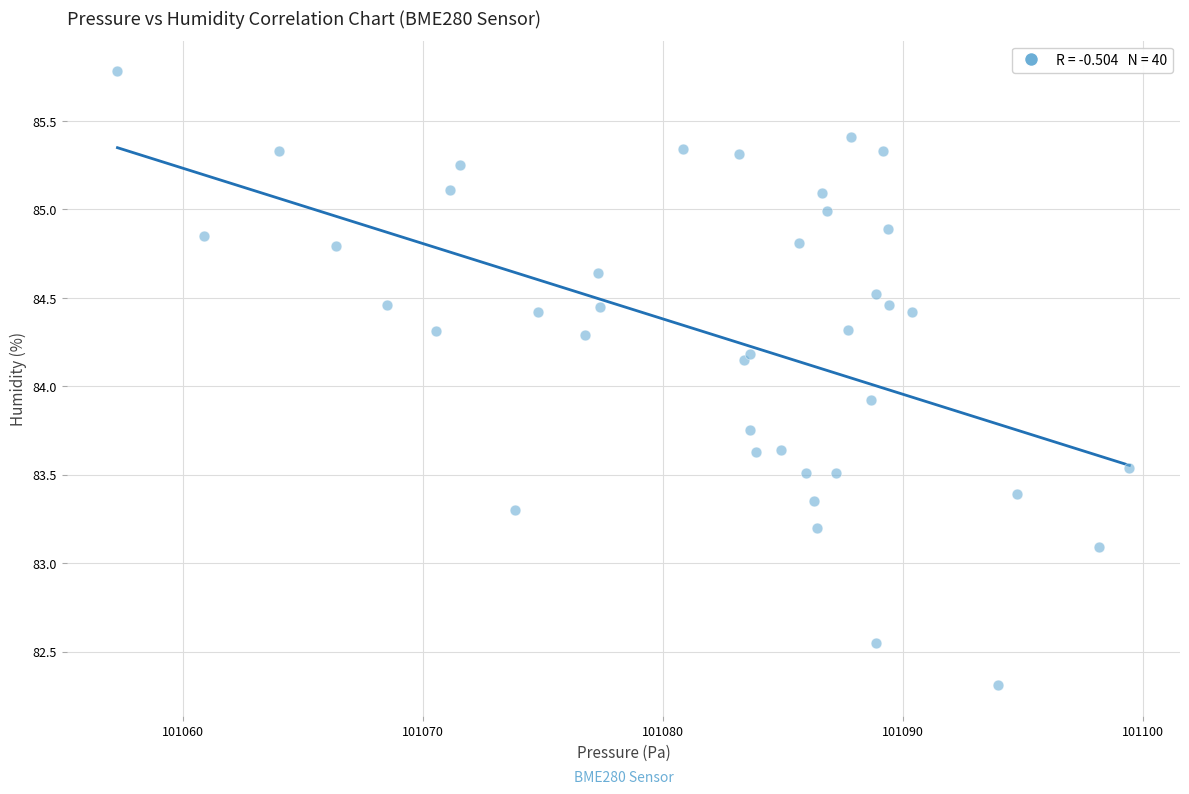

What Y value in the scatter plot is closest to 84?

83.9